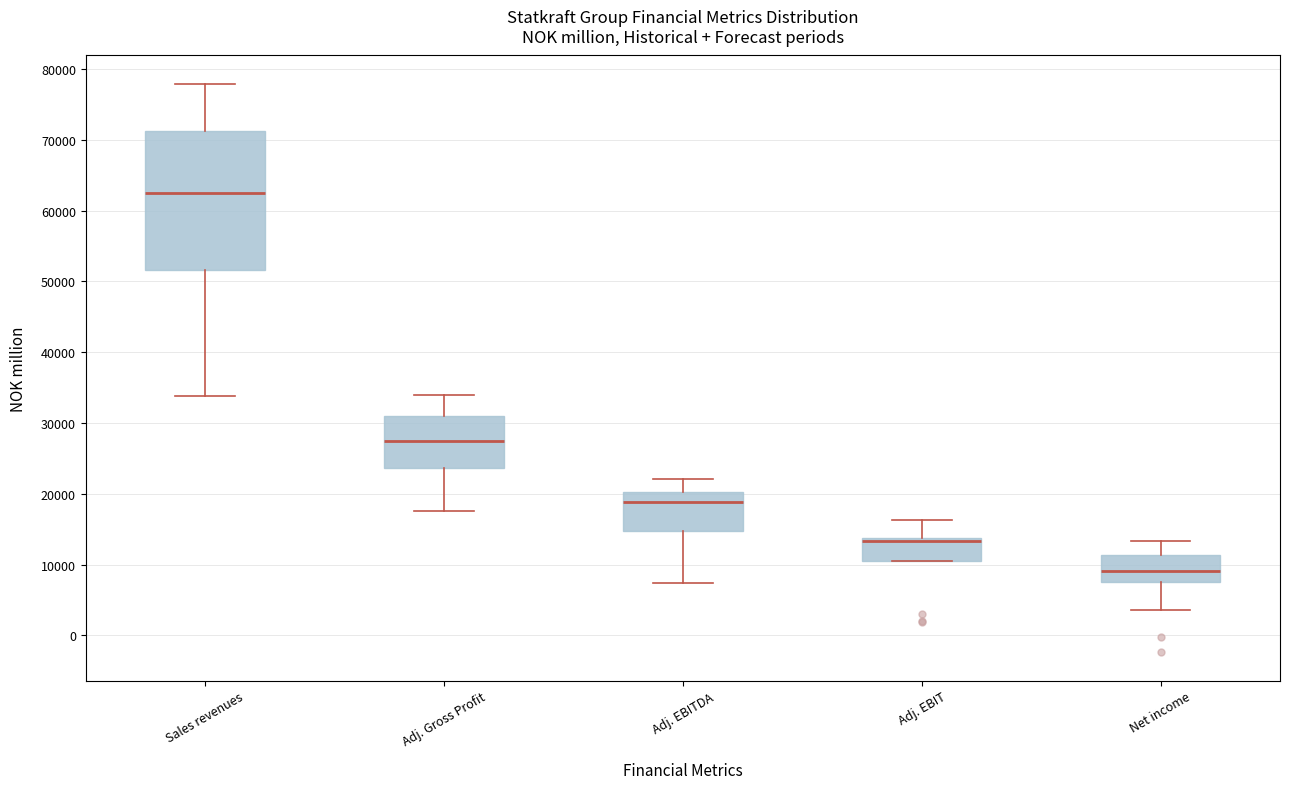

Which box's median line is the lowest?

Net income